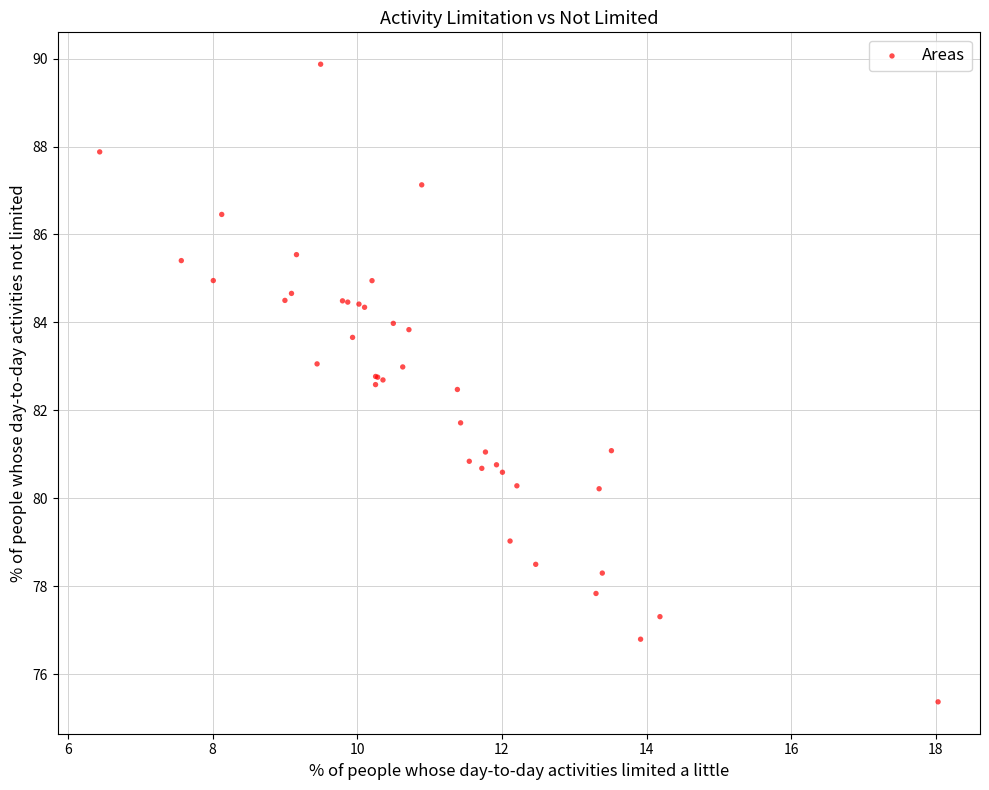

What Y value in the scatter plot is closest to 82?

81.7